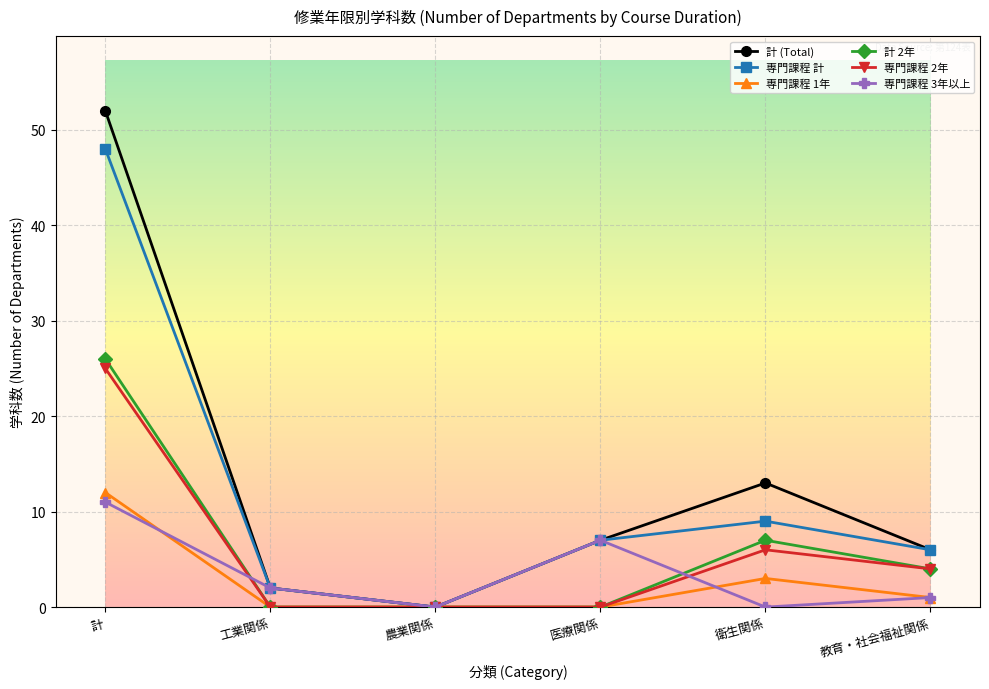

List the series in order of their peak value, lowest first.

専門課程 3年以上, 専門課程 1年, 専門課程 2年, 計 2年, 専門課程 計, 計 (Total)